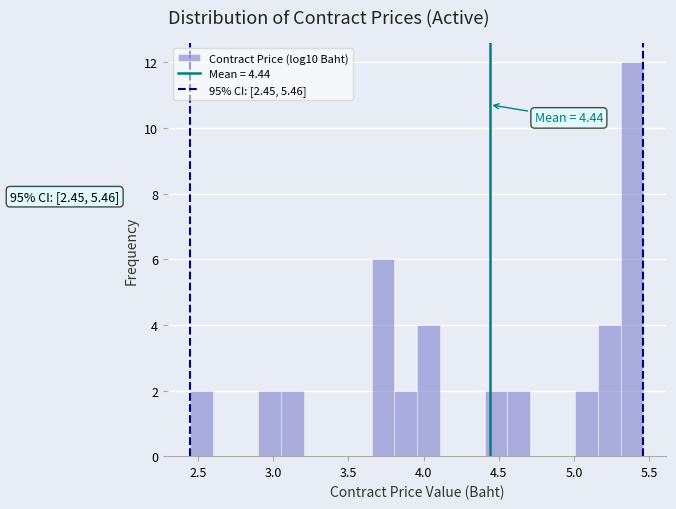

Around what value on the x-axis is the tallest bar? Give the approximate position of its centre, as read against the axis.

5.40